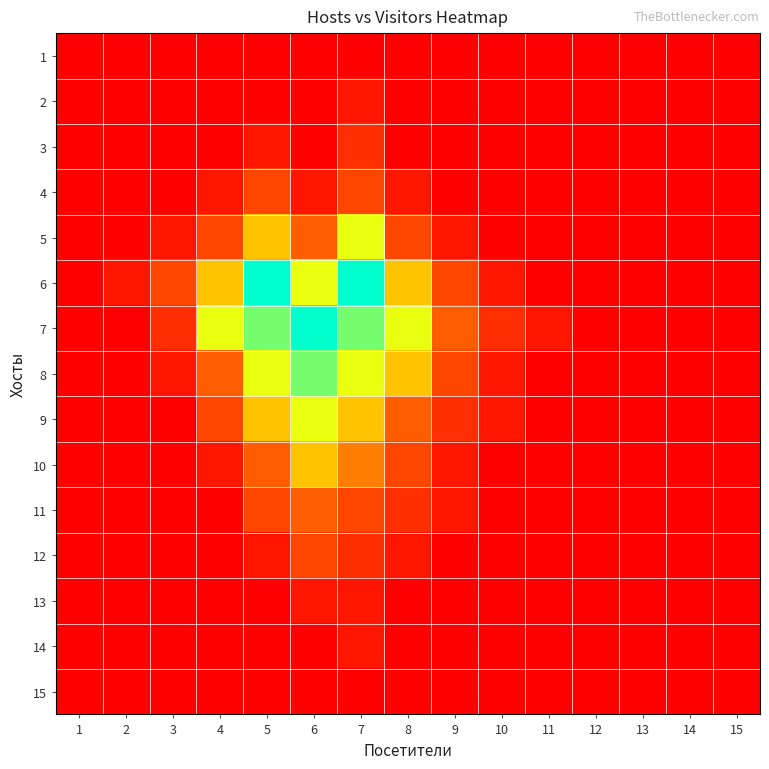

What is the total value across all series at 6?

77